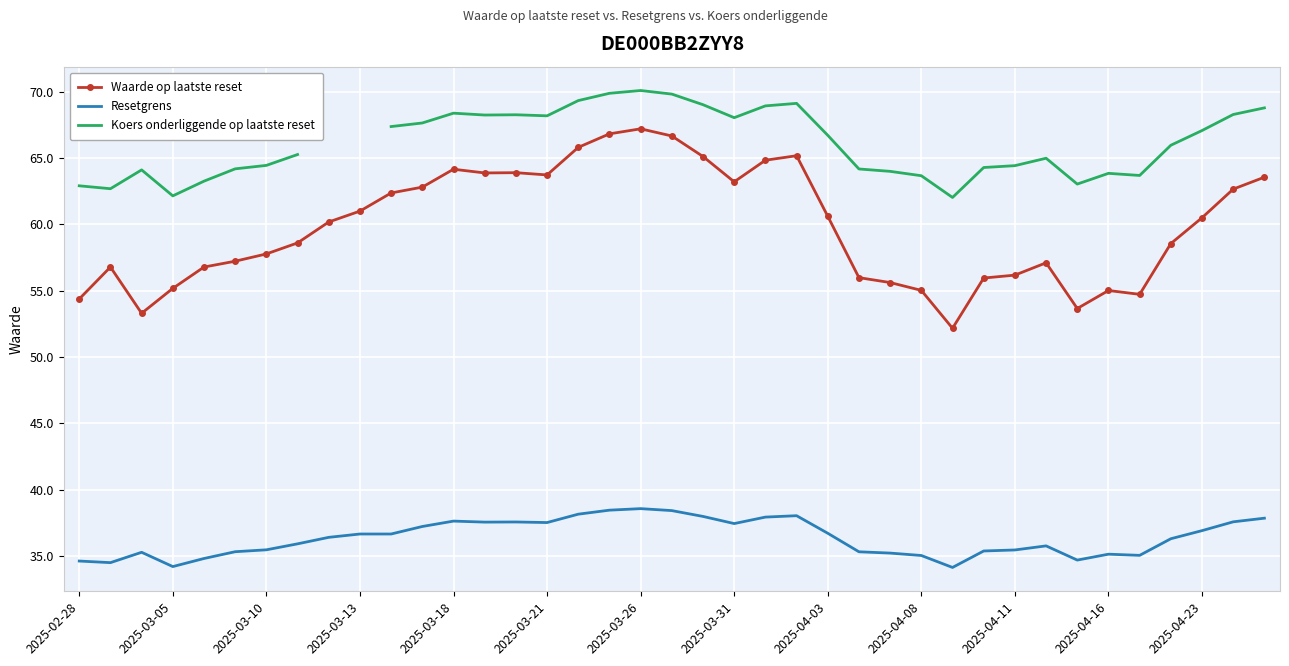

How many lines are shown in the chart?

3